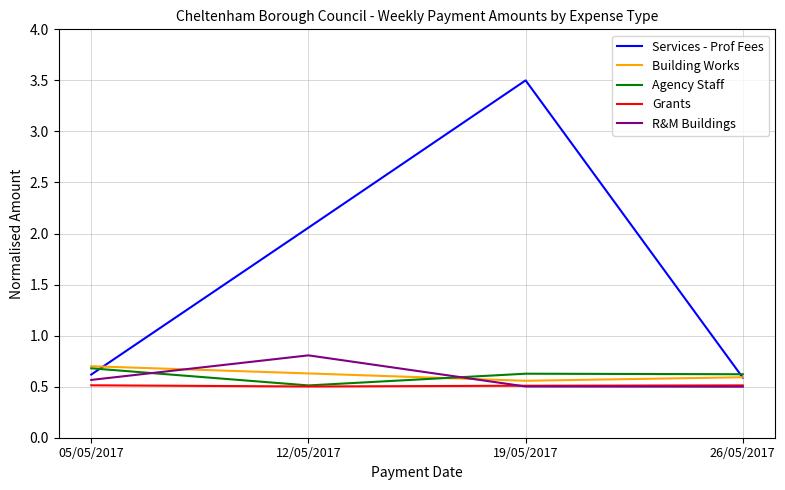

What is the smallest value displayed?

0.5